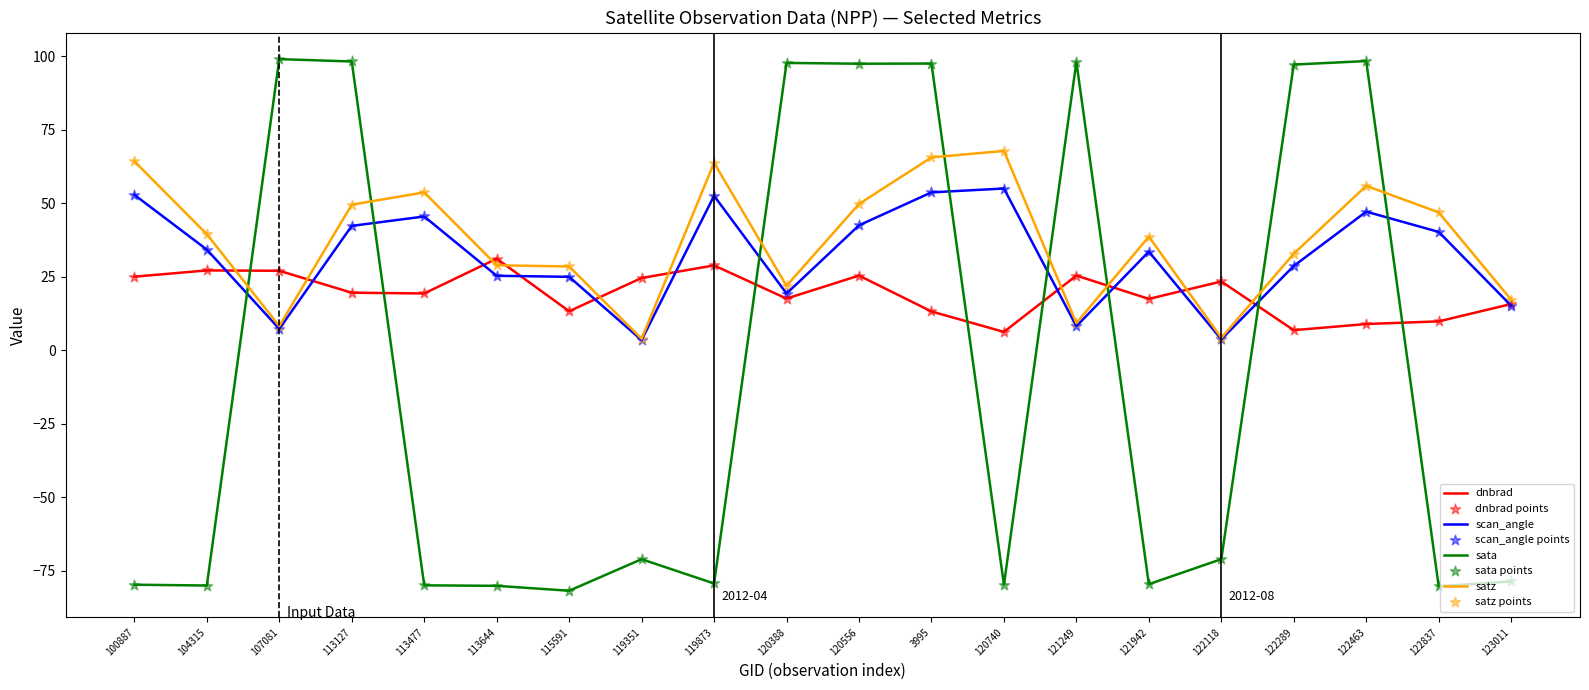

Which series has the largest range (max minus min)?

sata